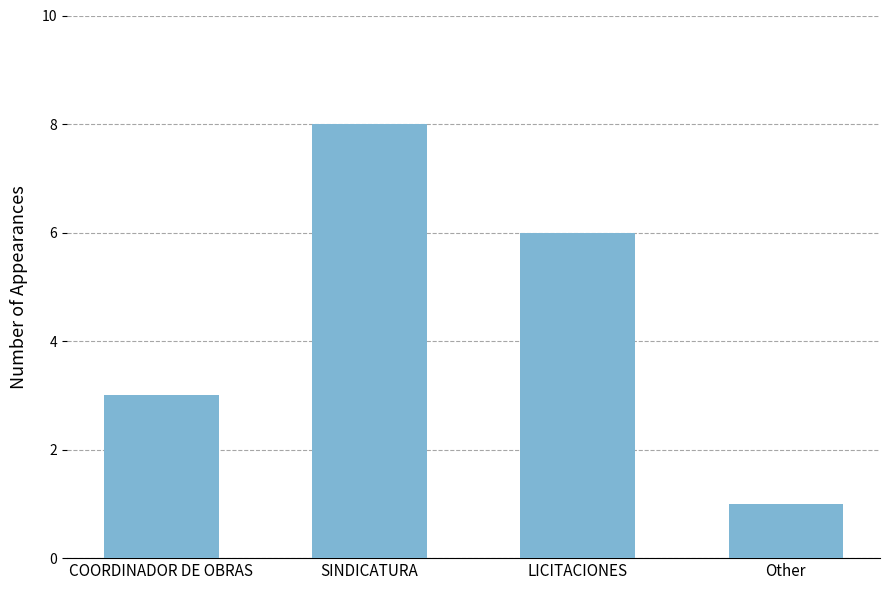

Which label corresponds to the largest value in the chart?

SINDICATURA